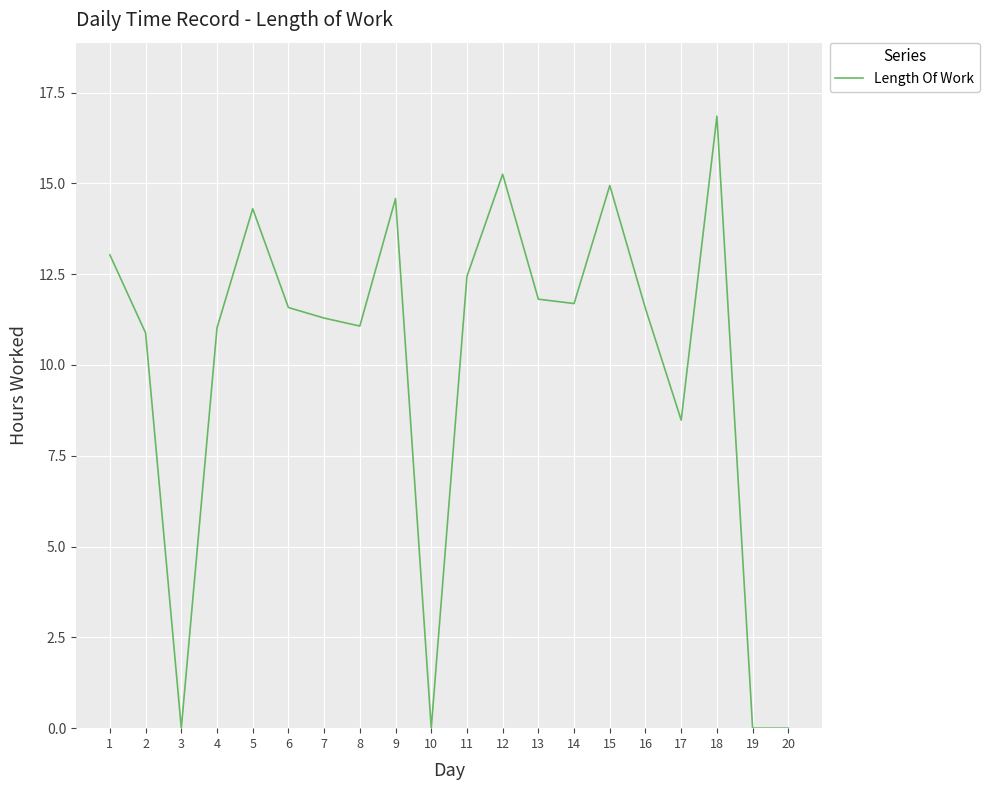

Between 2 and 16, which is larger?

16